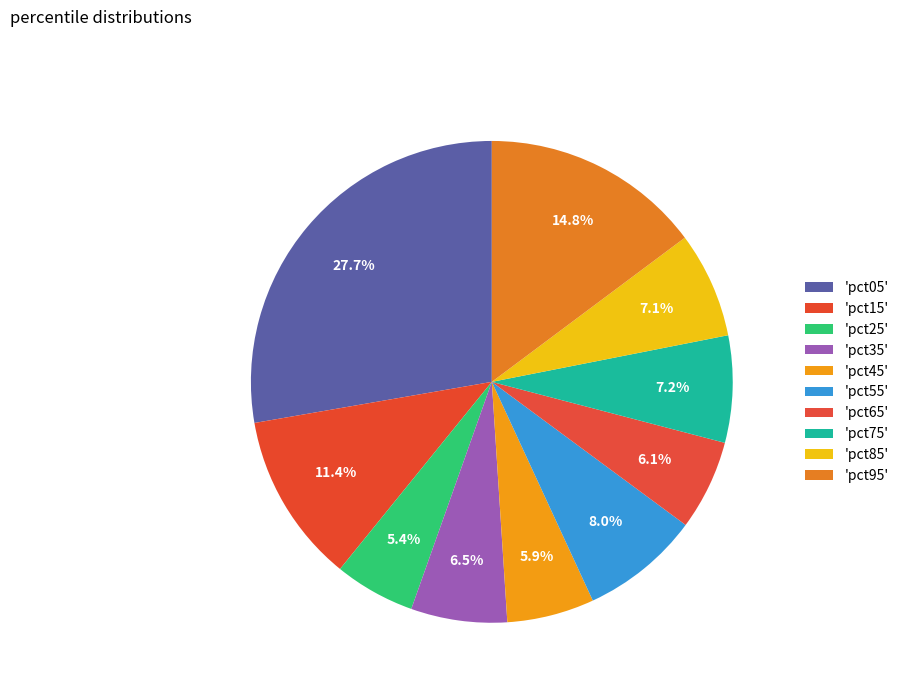

Rank the categories by value from highest to lowest.

pct05, pct95, pct15, pct55, pct75, pct85, pct35, pct65, pct45, pct25